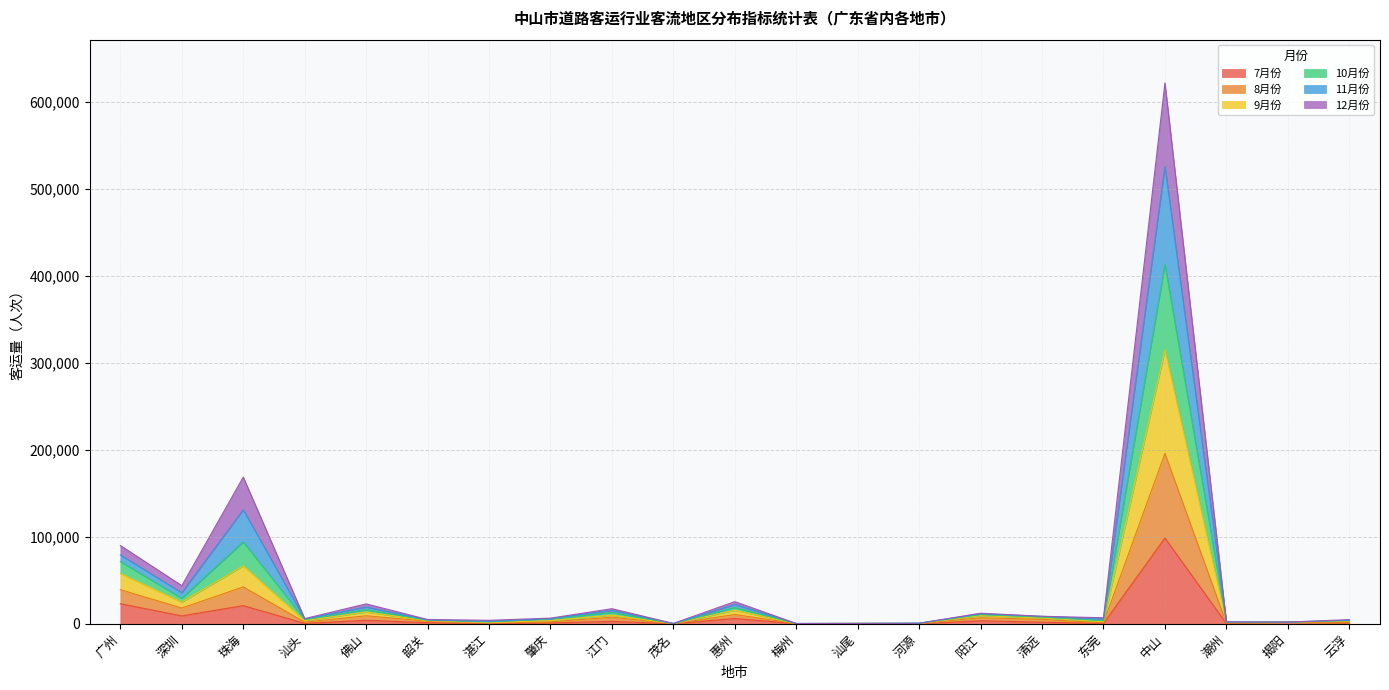

At which label does 10月份 first exceed 6574?

广州